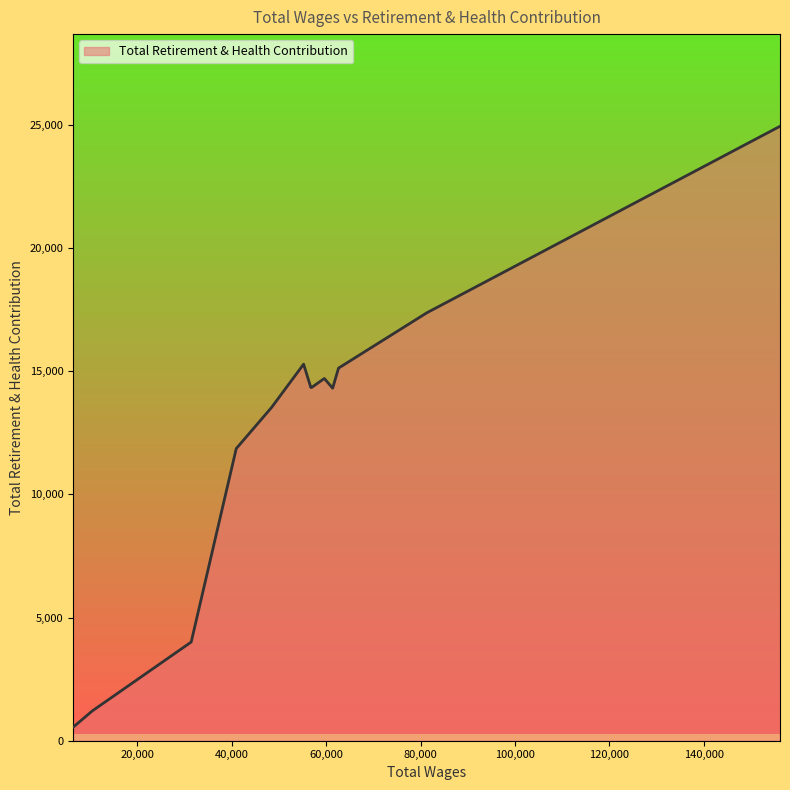

What is the greatest value displayed?

24942